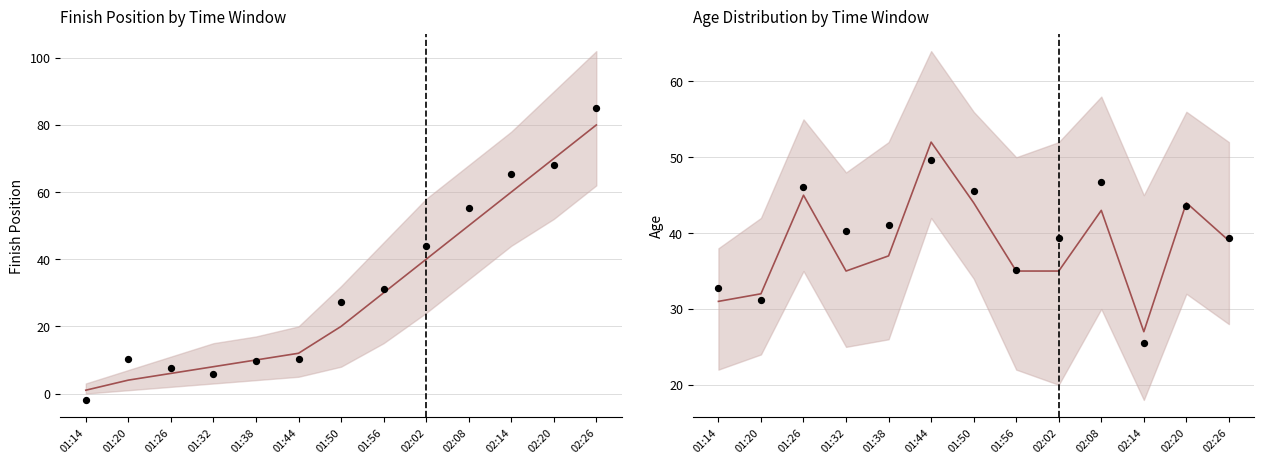

What is the total value across all series at 01:32?

83.3